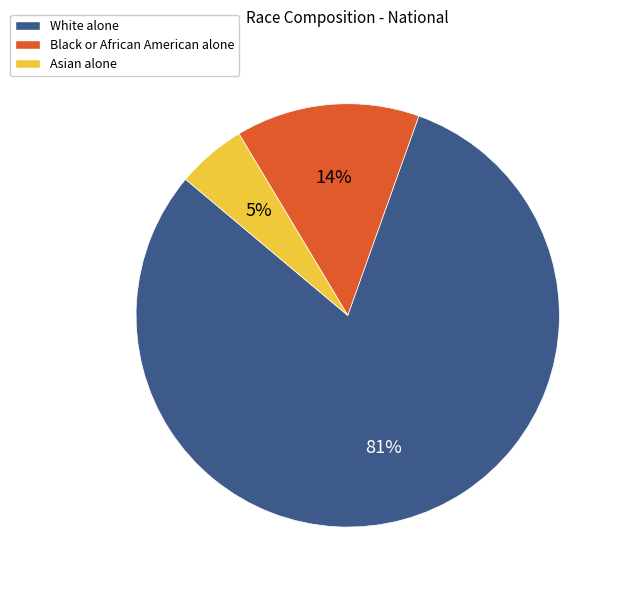

Which slice represents more than half of the pie?

White alone